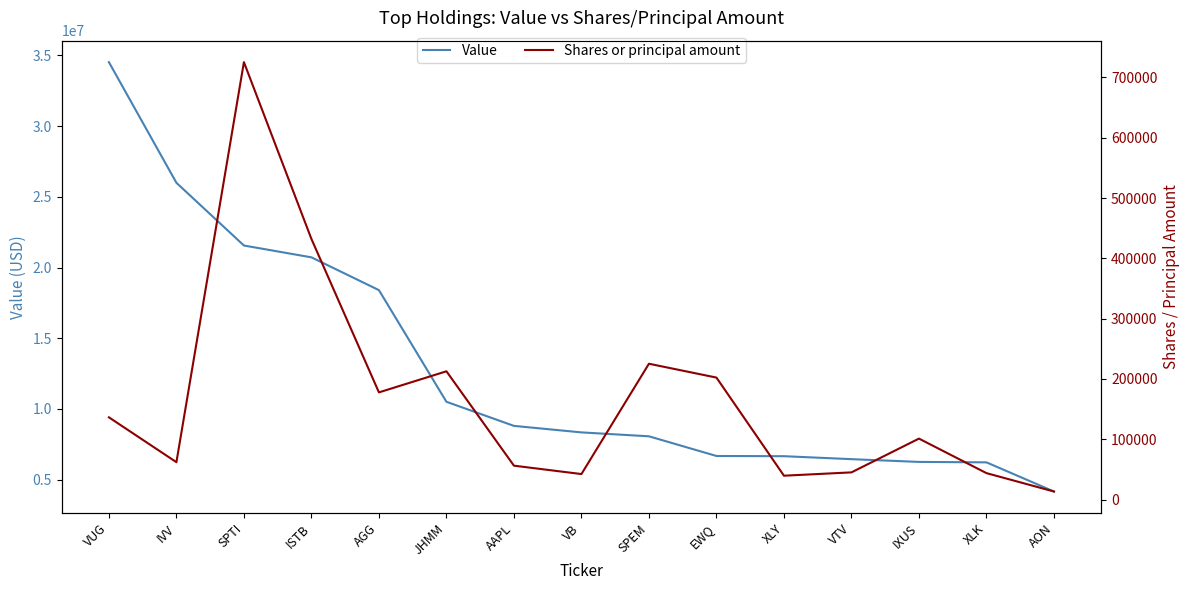

The value of Value at VTV is 2838978. True or false?

False